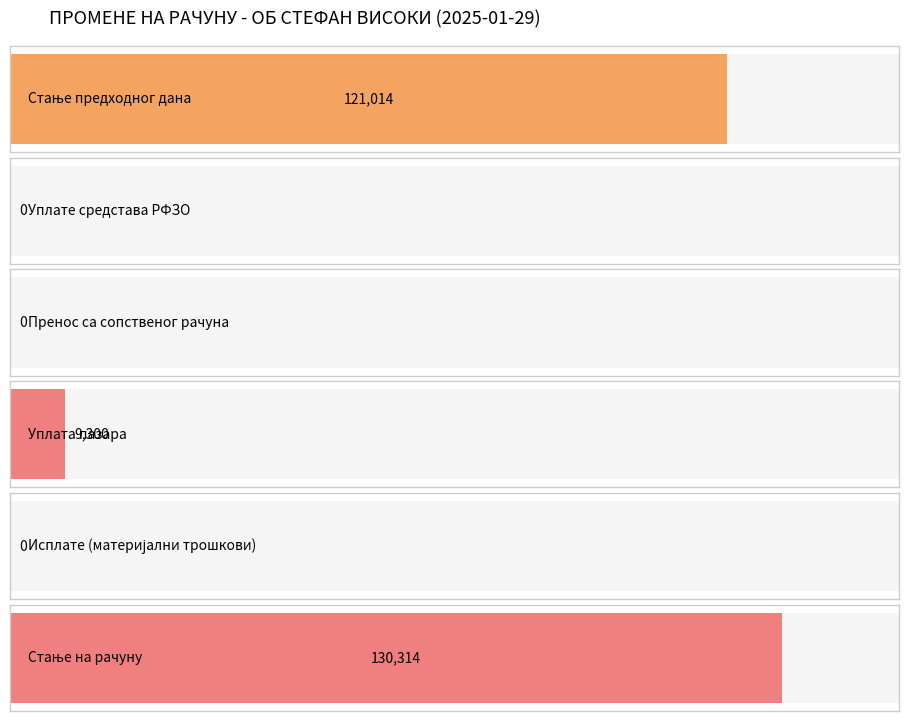

At which category does the chart reach its minimum across all series?

Уплате средстава РФЗО